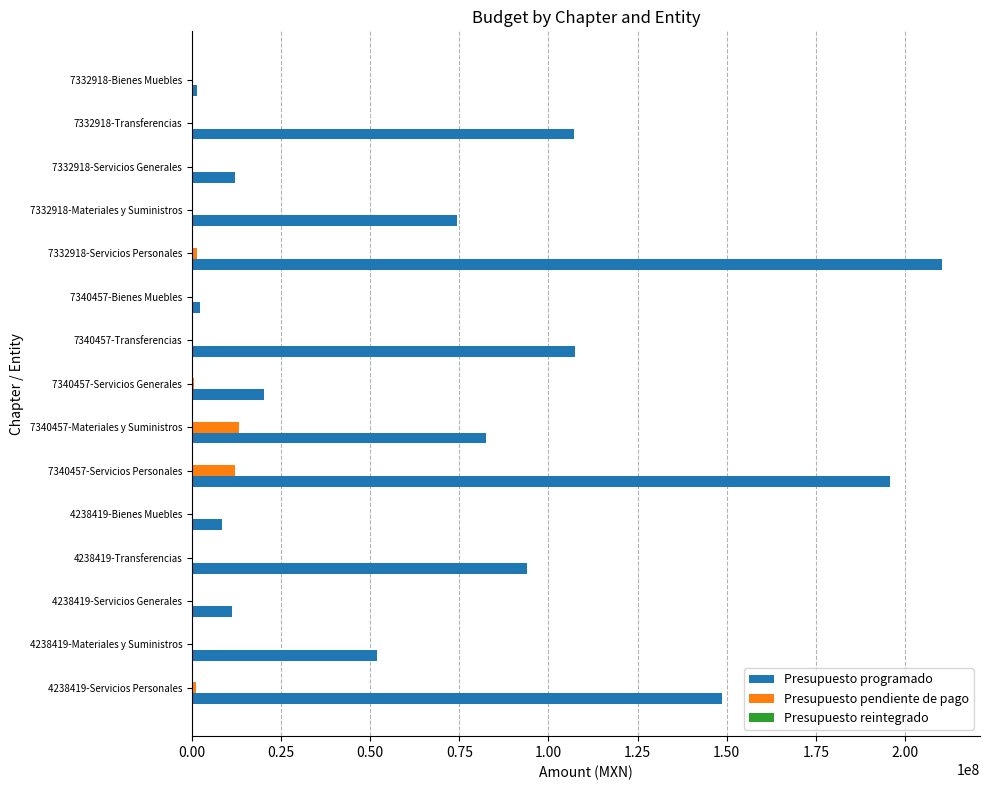

What is the highest value of the Presupuesto programado series?

210489260.1